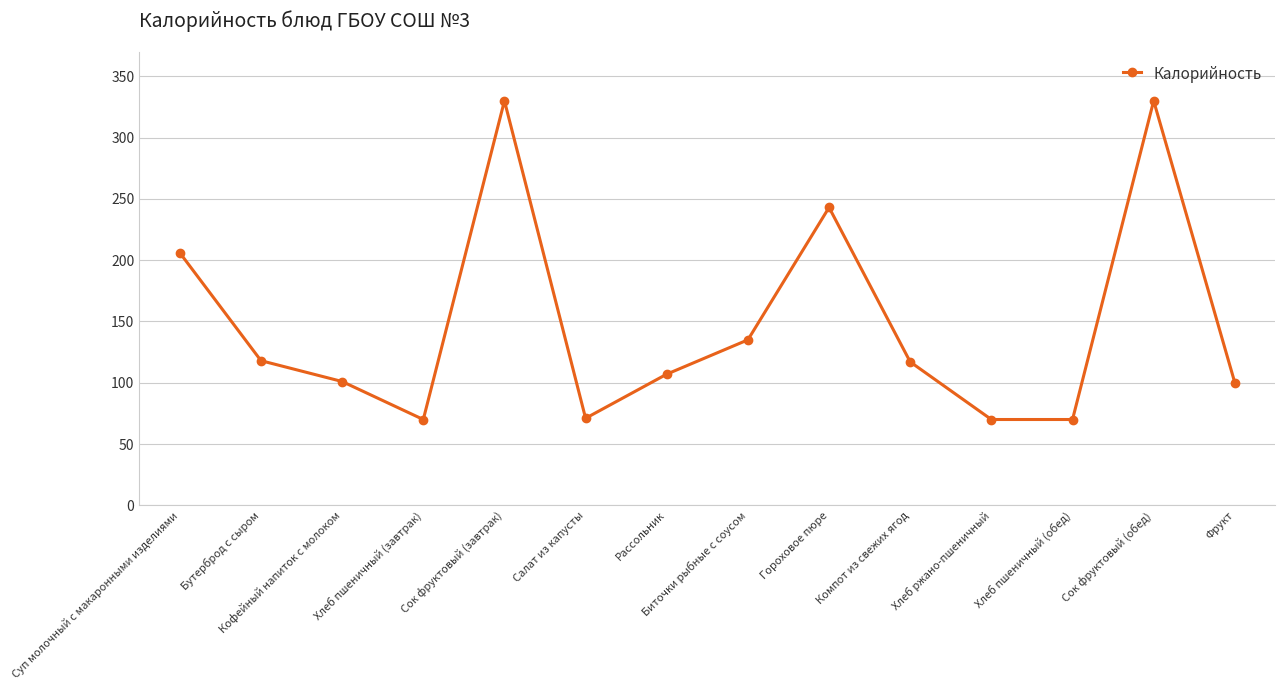

Between Сок фруктовый (обед) and Гороховое пюре, which is larger?

Сок фруктовый (обед)